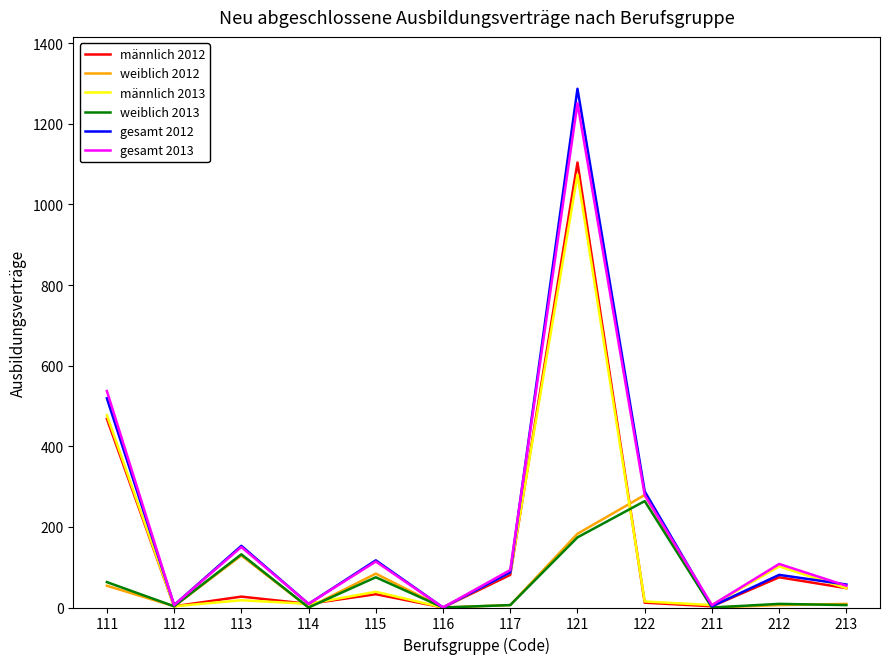

At which category is the sum across all series the highest?

121